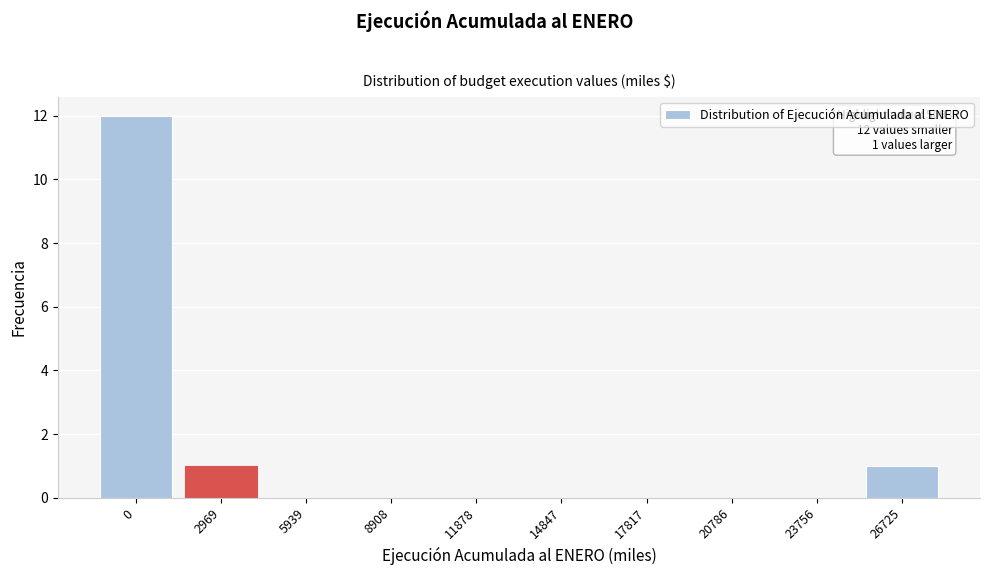

Reading right to left, transcribe all the data shown in this chart.

26725=1	23756=0	20786=0	17817=0	14847=0	11878=0	8908=0	5939=0	2969=1	0=12